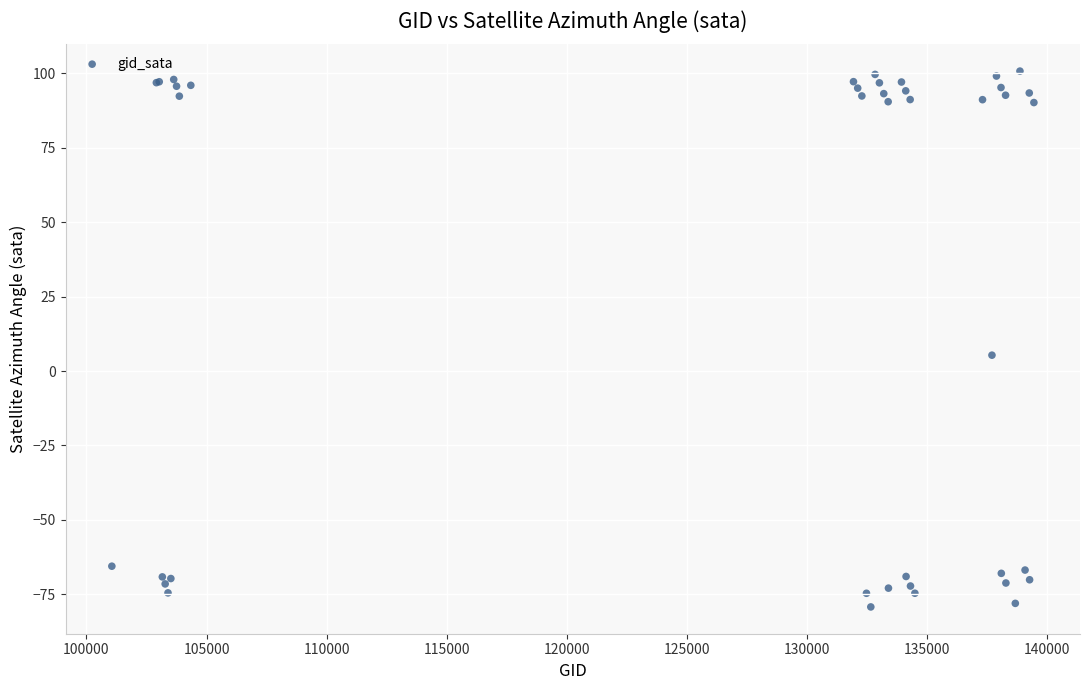

What Y value in the scatter plot is closest to 10?

5.3